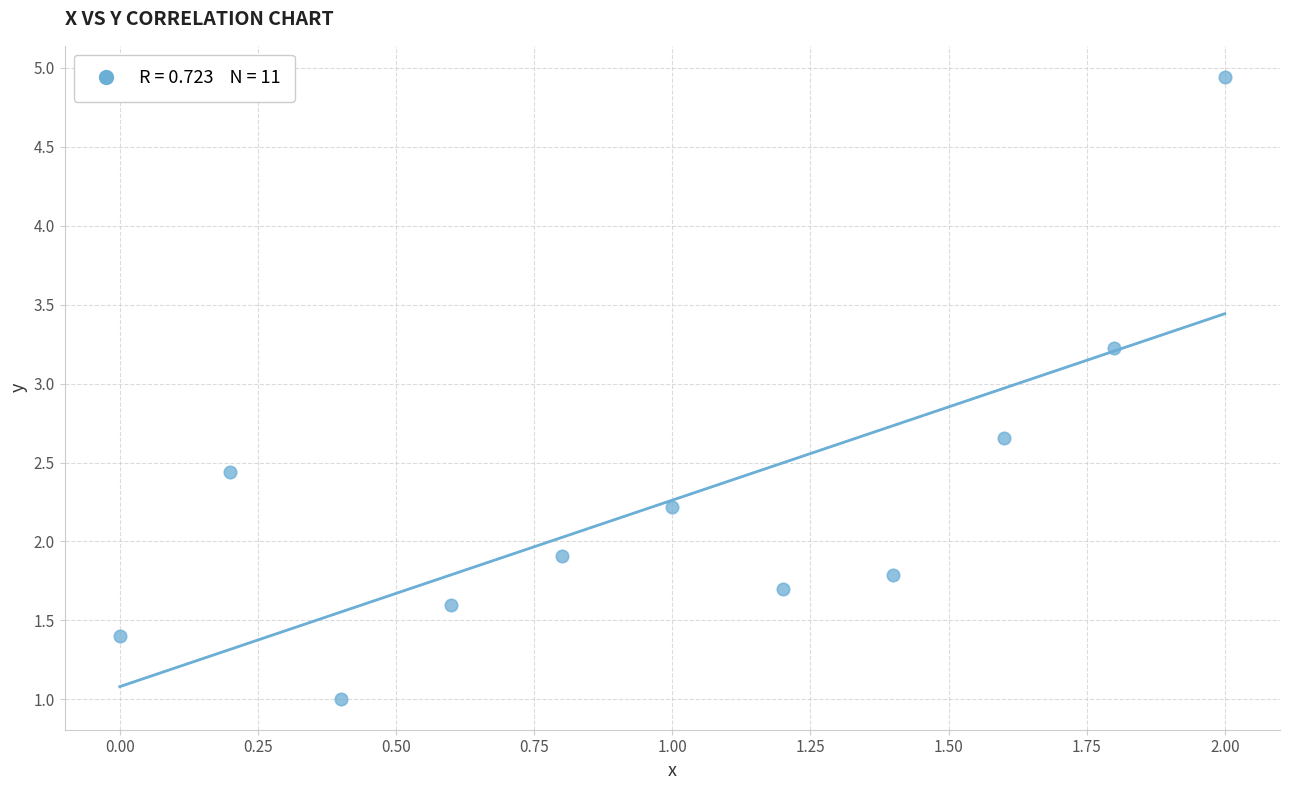

What Y value in the scatter plot is closest to 2?

1.9